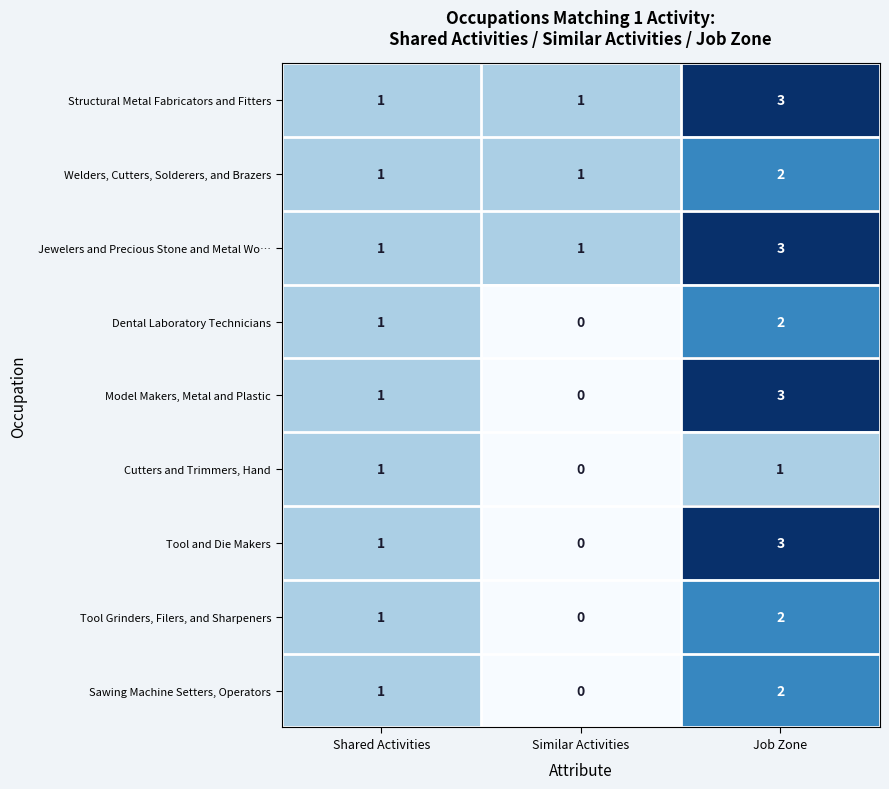

Where is Cutters and Trimmers, Hand nearest to the value 0?

Similar Activities